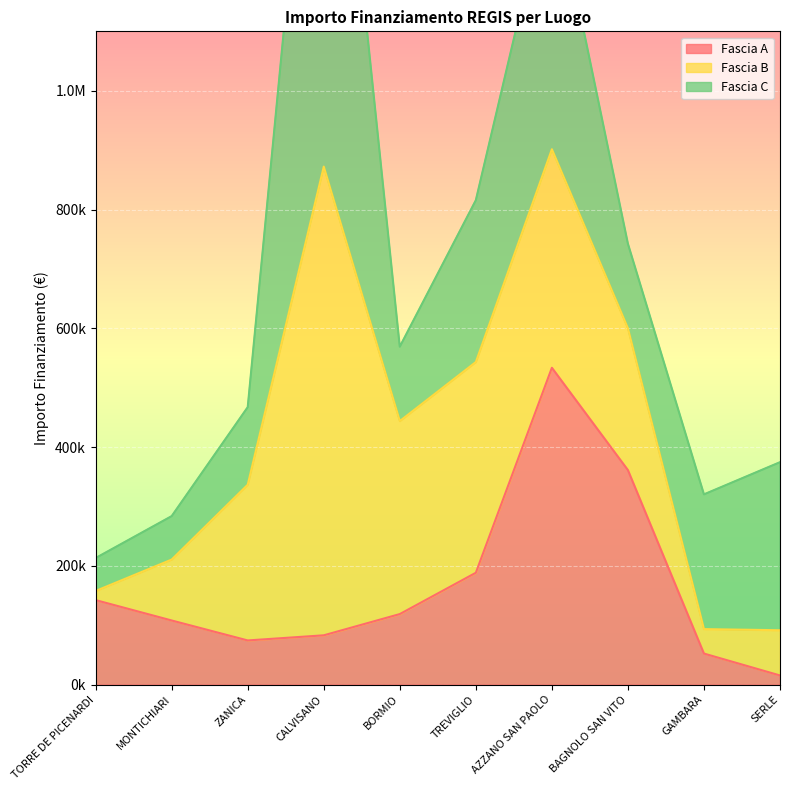

What is the difference between the maximum and second lowest values in the Fascia C series?

857761.5